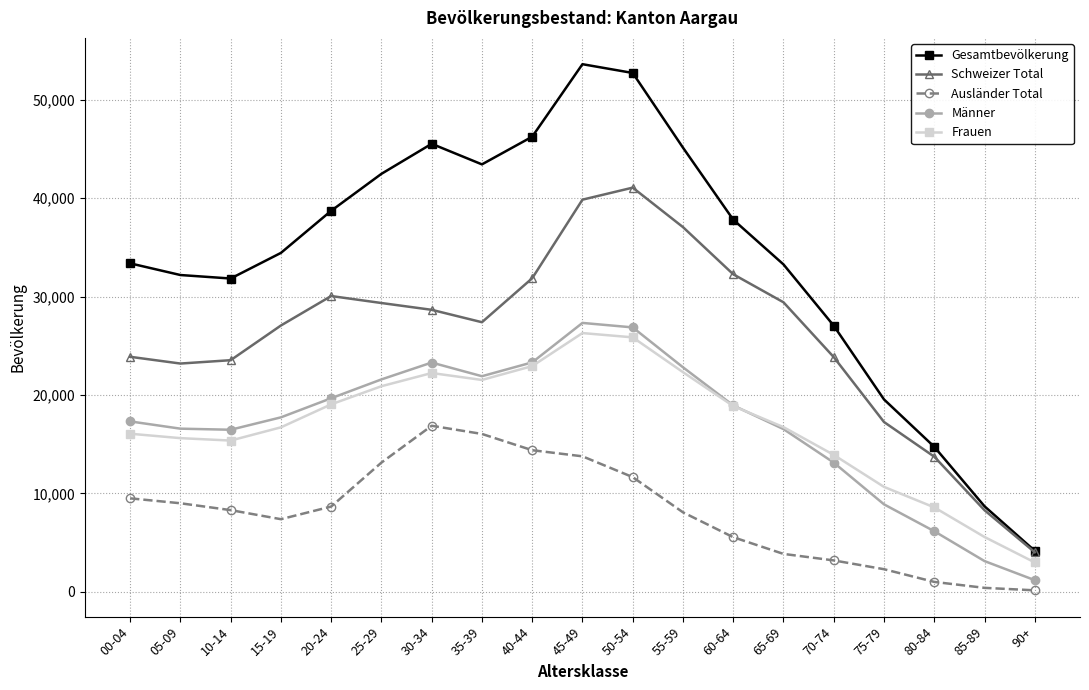

Does the chart display data point markers on the line(s)?

Yes